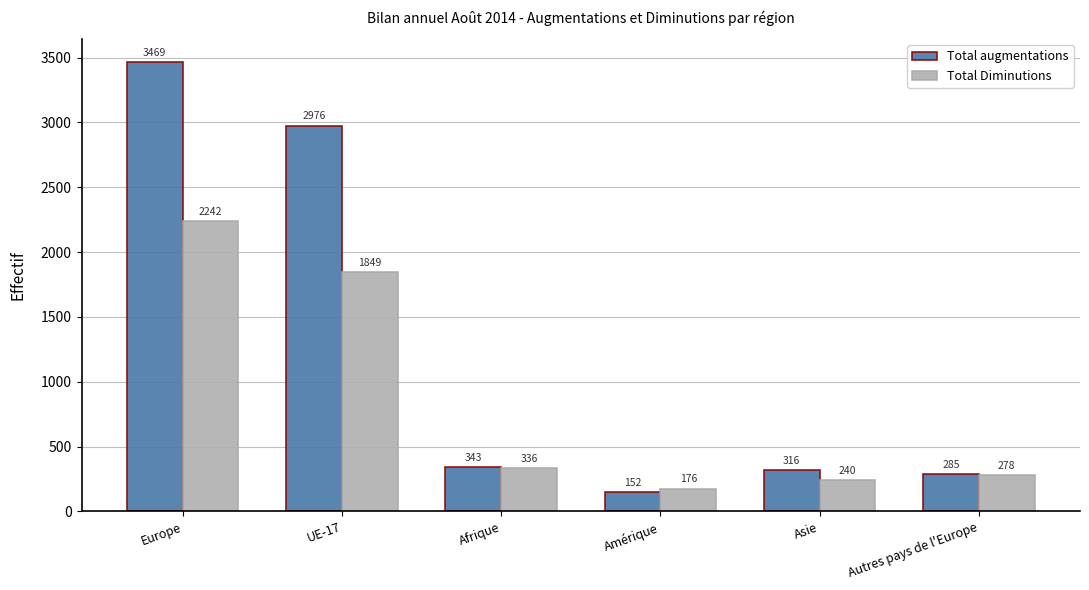

Reading left to right, list all the values displayed in this chart.

Total augmentations: 3469	2976	343	152	316	285
Total Diminutions: 2242	1849	336	176	240	278